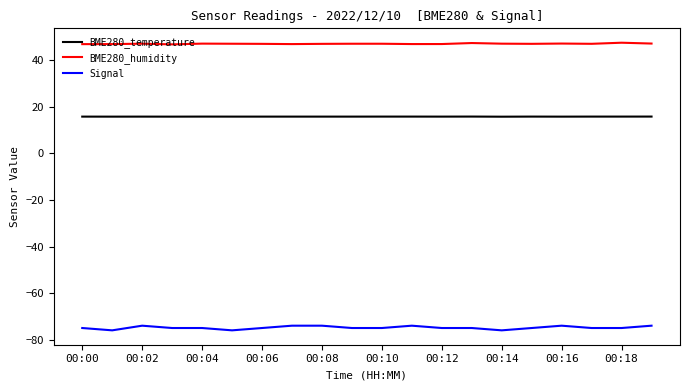

What is the difference between the second highest and minimum values in the BME280_humidity series?

0.6